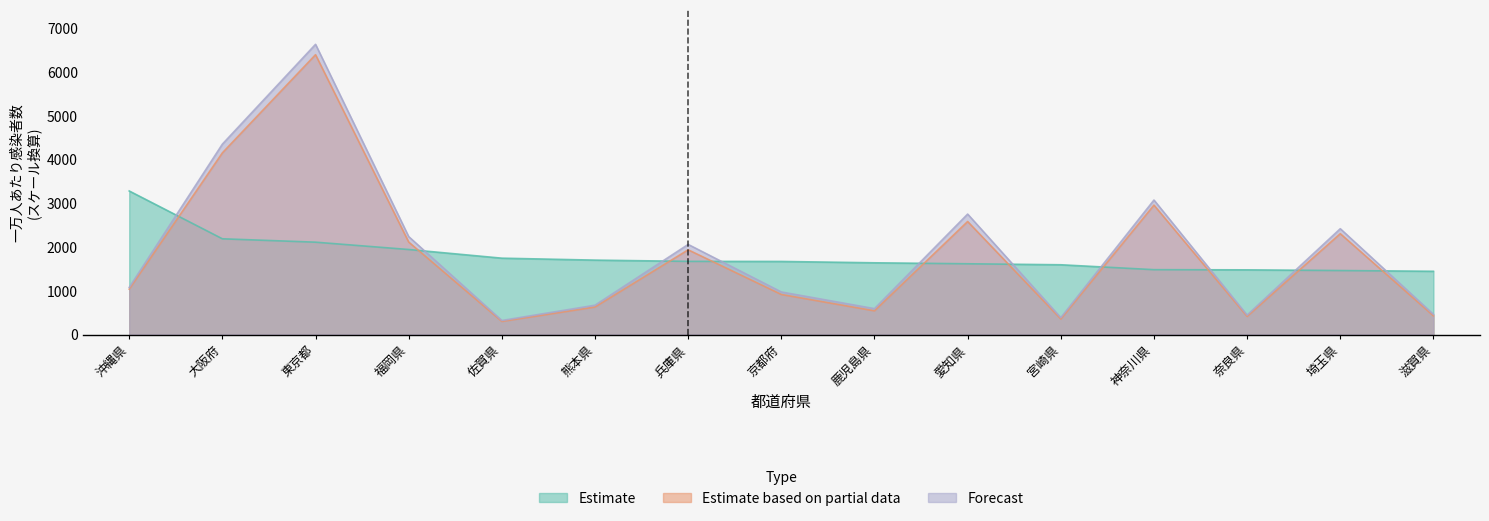

Is the value of Forecast at 福岡県 greater than the value of Estimate at 東京都?

Yes